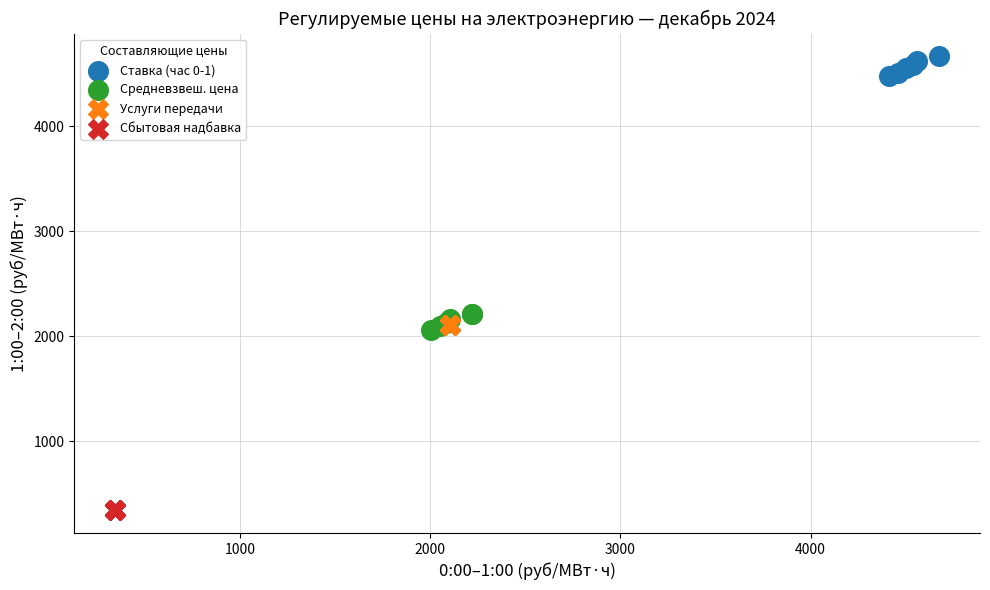

Which series reaches the minimum Y coordinate?

Сбытовая надбавка